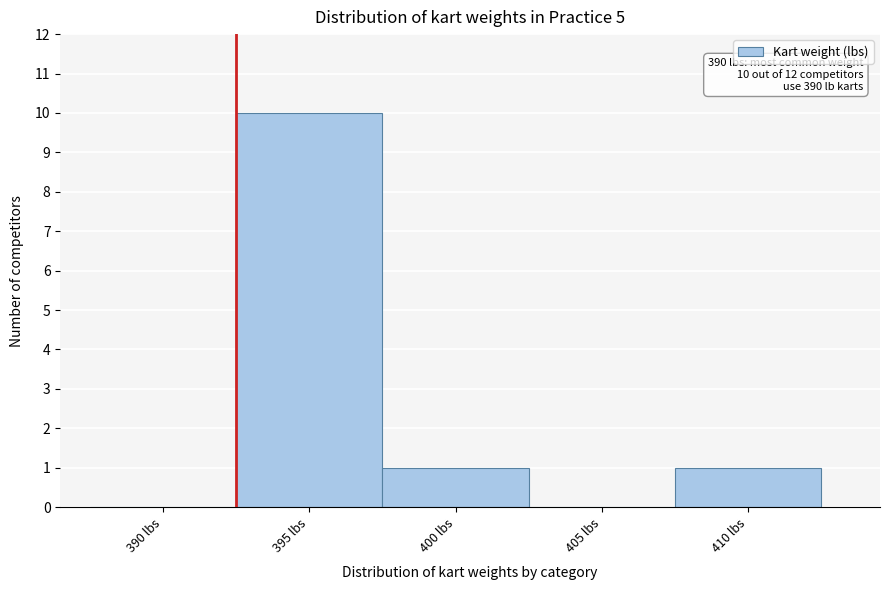

Reading left to right, extract all data points from this chart.

390 lbs=0	395 lbs=10	400 lbs=1	405 lbs=0	410 lbs=1